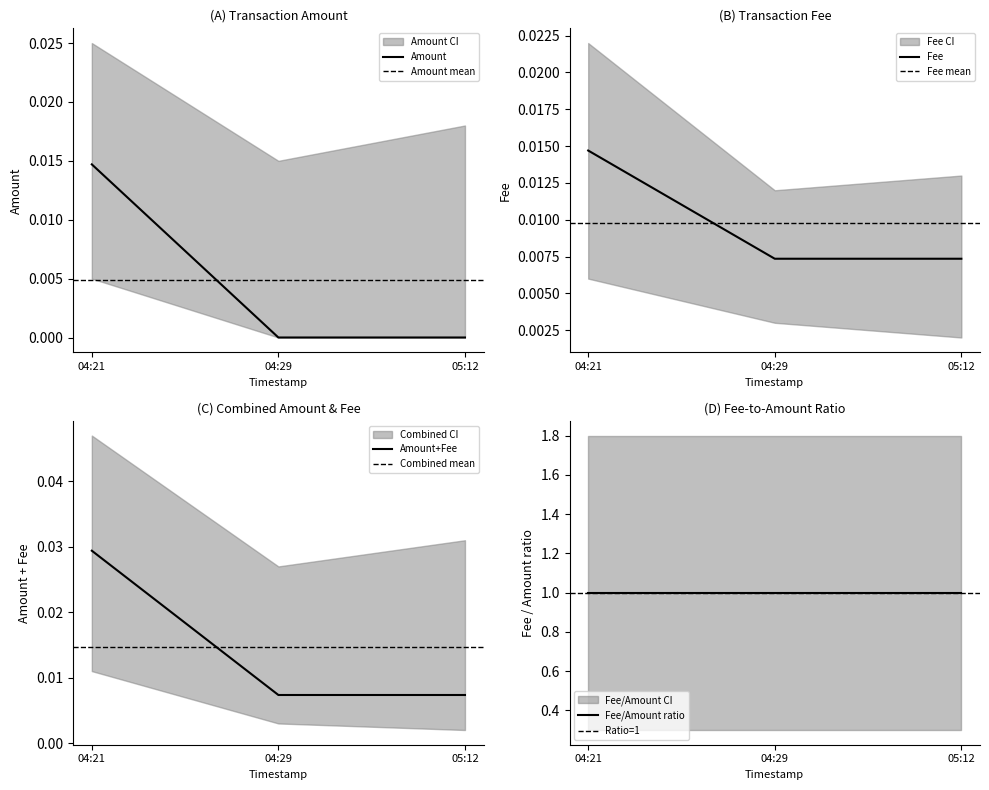

True or false: Amount has a value of 0.0 at 05:12.

True